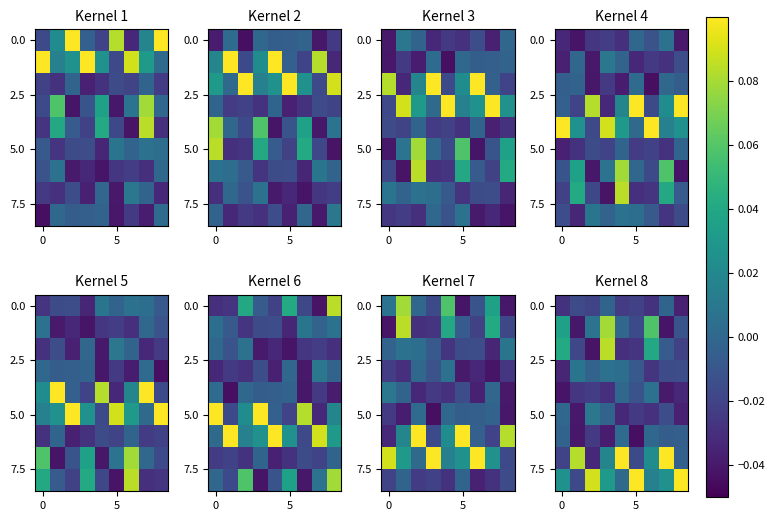

At which category is the sum across all series the highest?

3